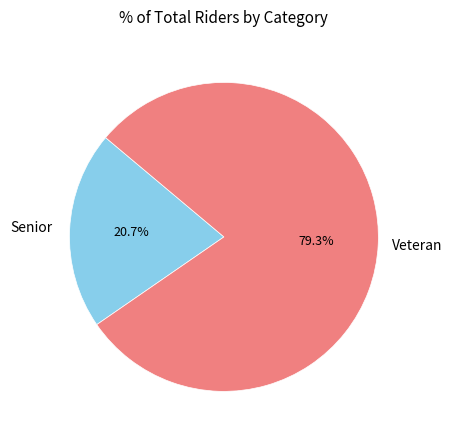

To the nearest percent, what is the average slice percentage?

50%